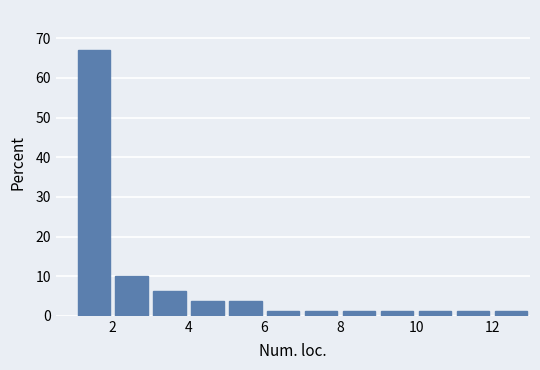

How tall is the bar that spans 9 to 10 on the x-axis? The values are not printed on the chart, so give them approximately, as read against the axis.

1